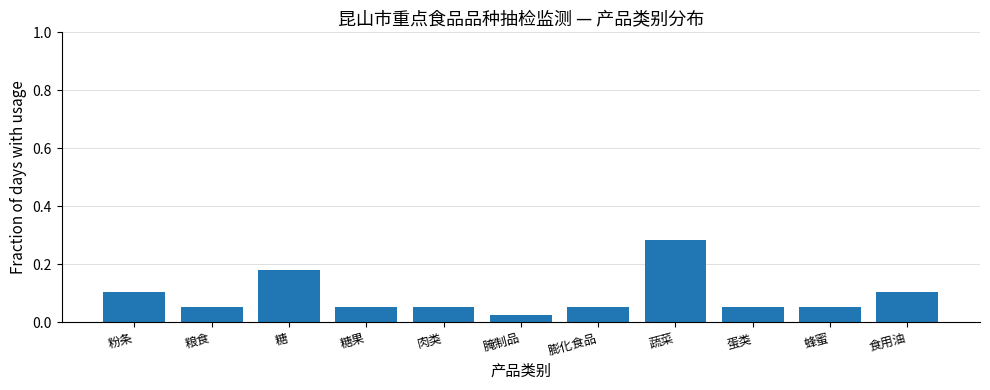

What is the change in value from 糖果 to 蔬菜?

+0.2